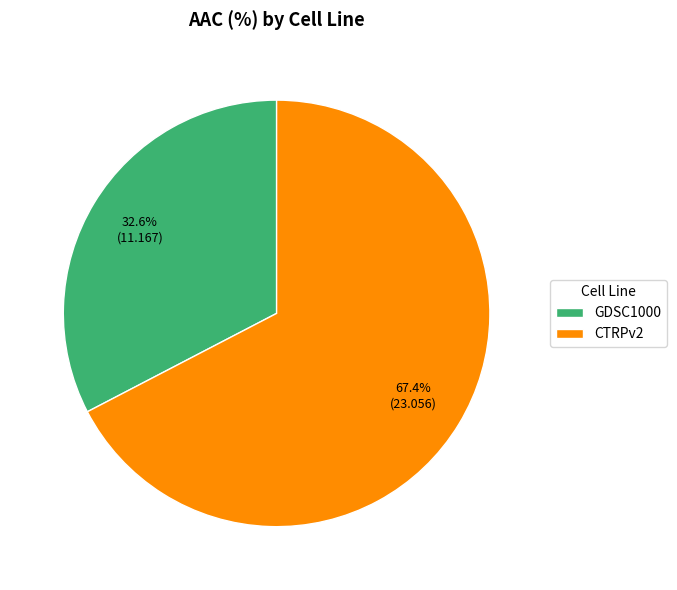

How many slices are in this pie chart?

2